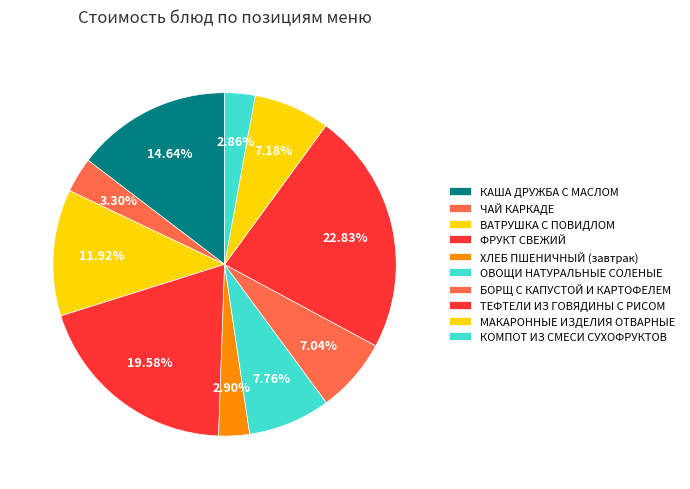

Is there a majority slice in this chart?

No